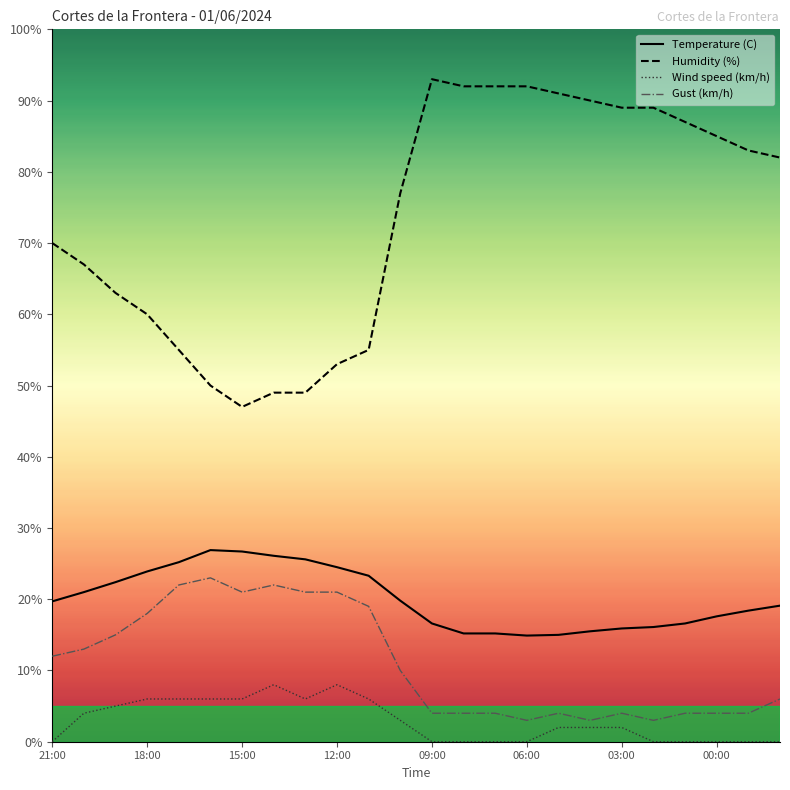

At how many categories does at least one series exceed 21?

24